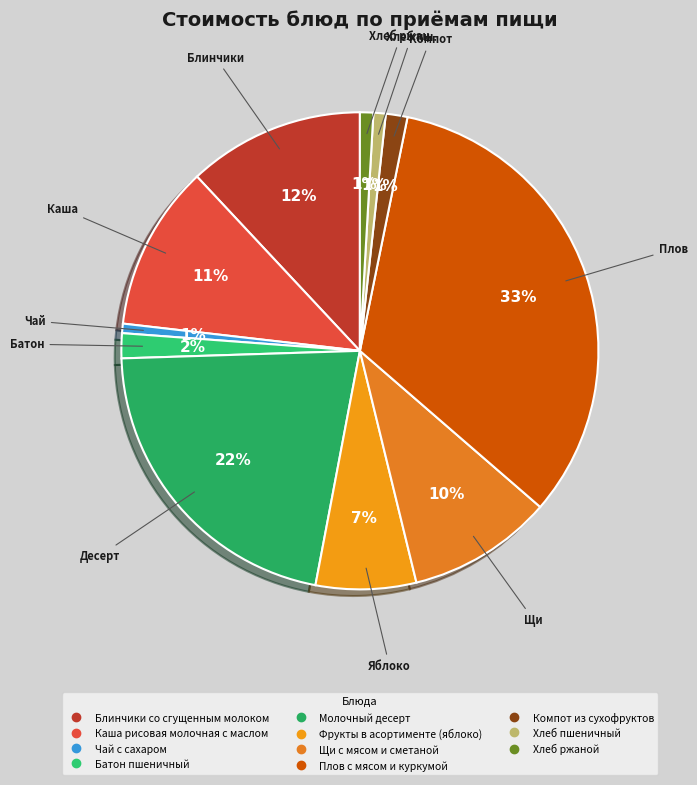

How many segments does this pie chart have?

11